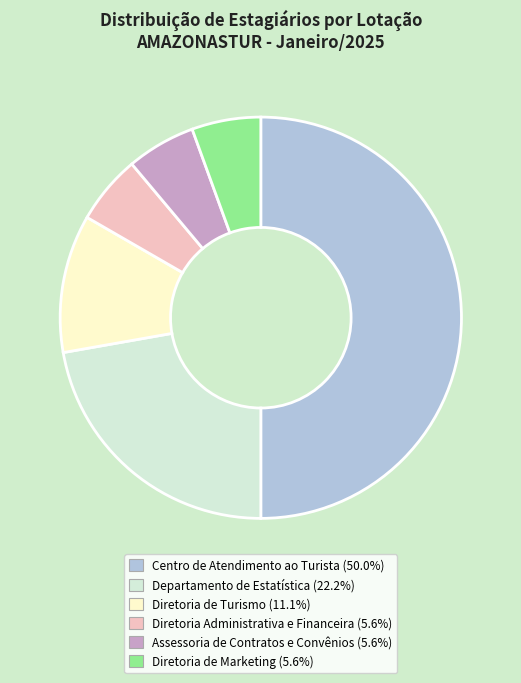

How many slices are in this pie chart?

6